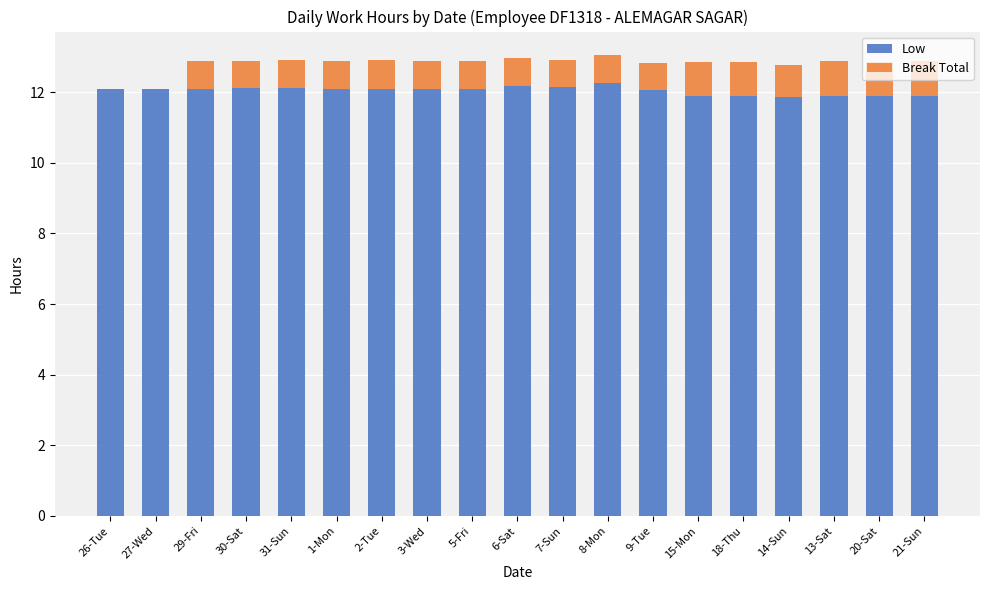

True or false: Low has a value of 12.1 at 9-Tue.

True